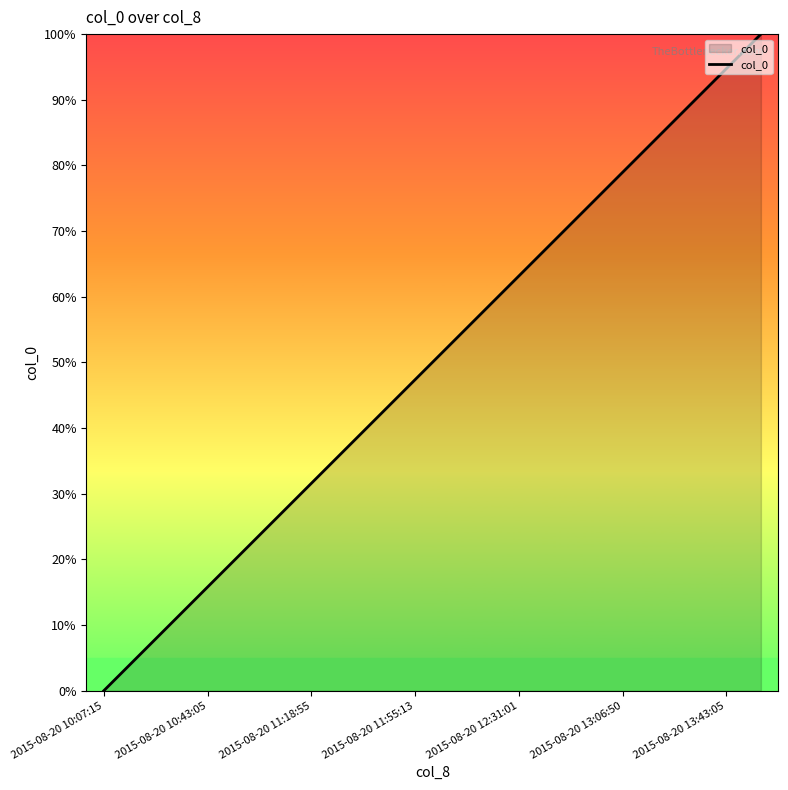

What is the maximum value shown in the chart?

100.0